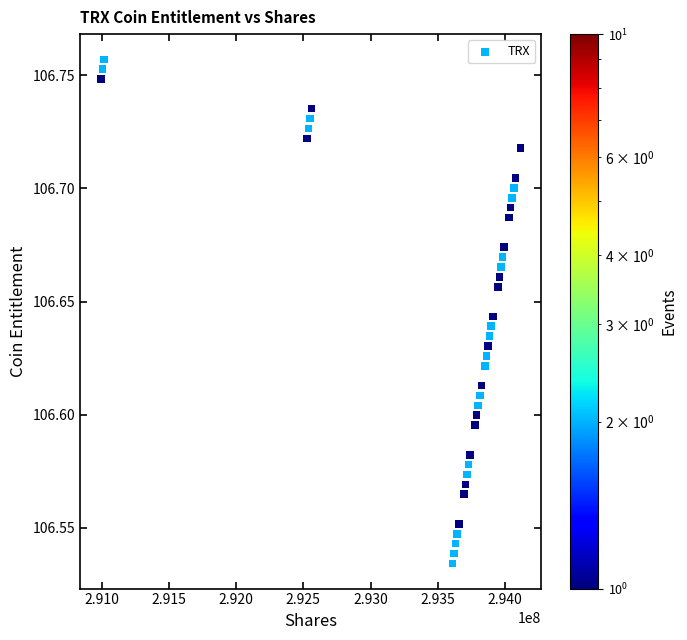

What is the range of X values (max minus min)?

3118191.4